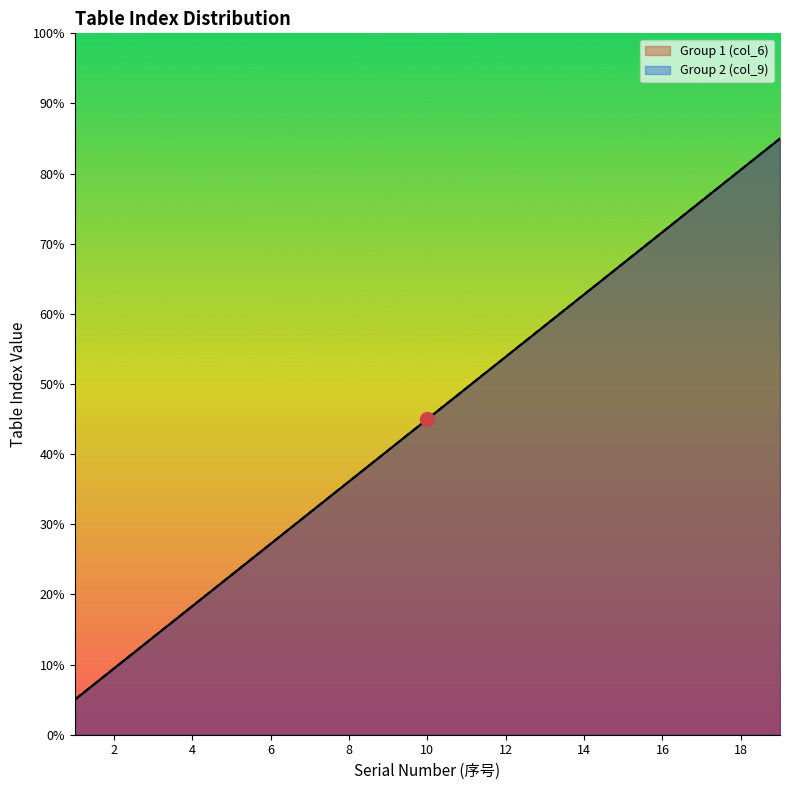

What is the total value across all series at 12?

107.8